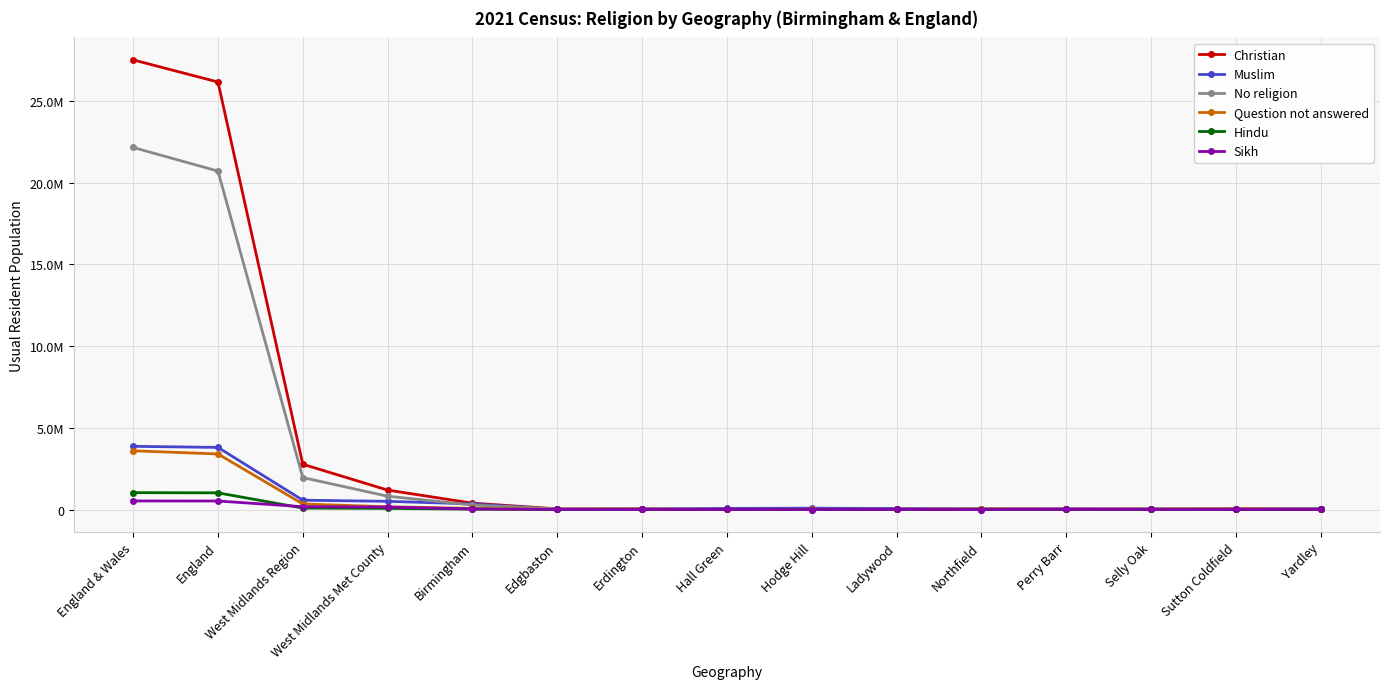

Is it true that Sikh equals 520092 at England?

True